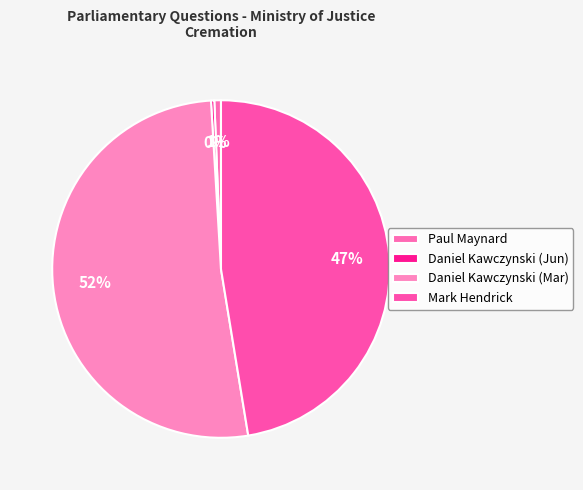

Rank the categories by value from highest to lowest.

Daniel Kawczynski (227773), Mark Hendrick, Paul Maynard, Daniel Kawczynski (1388)